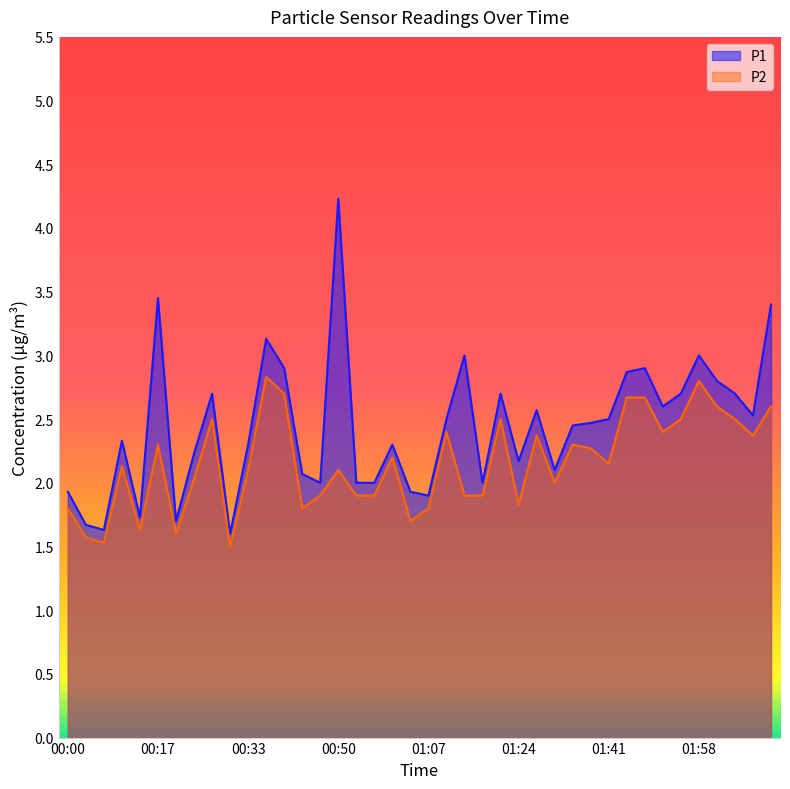

True or false: P2 and P1 intersect in this chart.

False